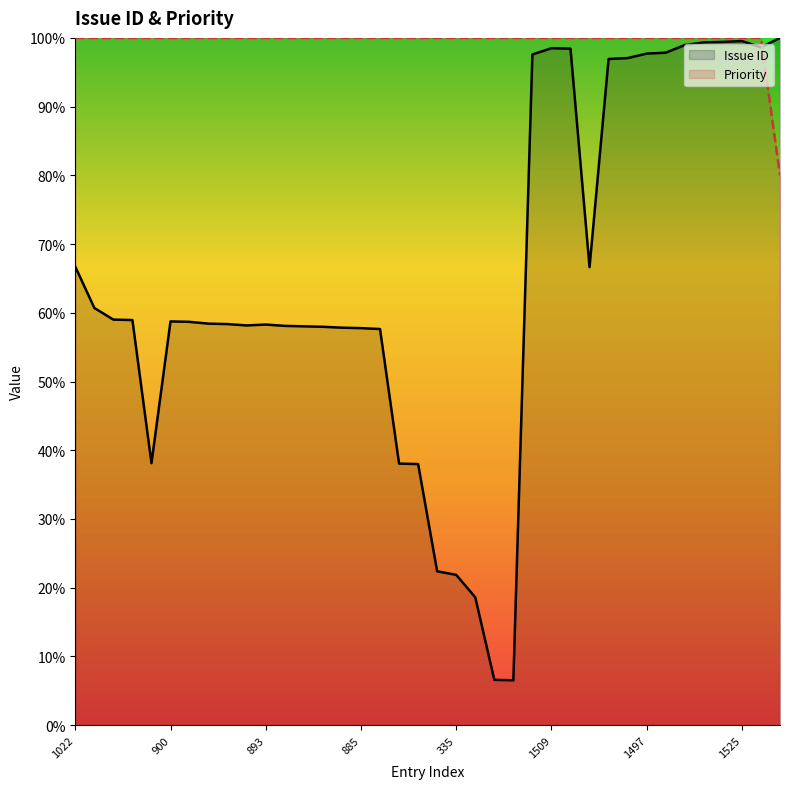

Is the value of Issue ID at 893 greater than the value of Priority at 885?

No